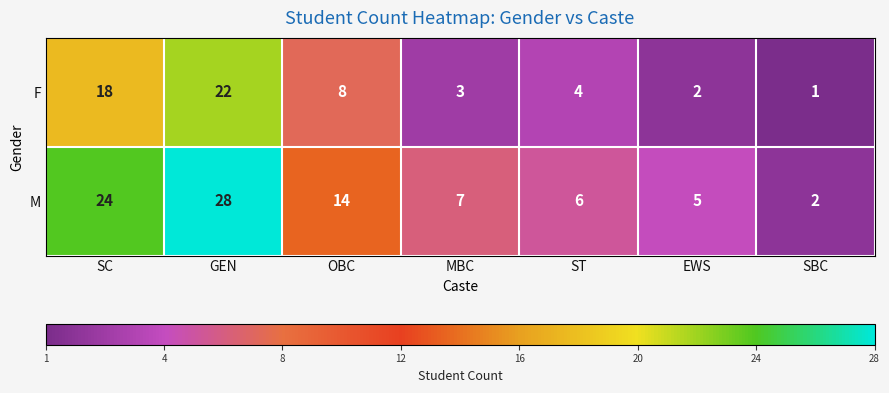

List the series in order of their overall mean, highest first.

M, F